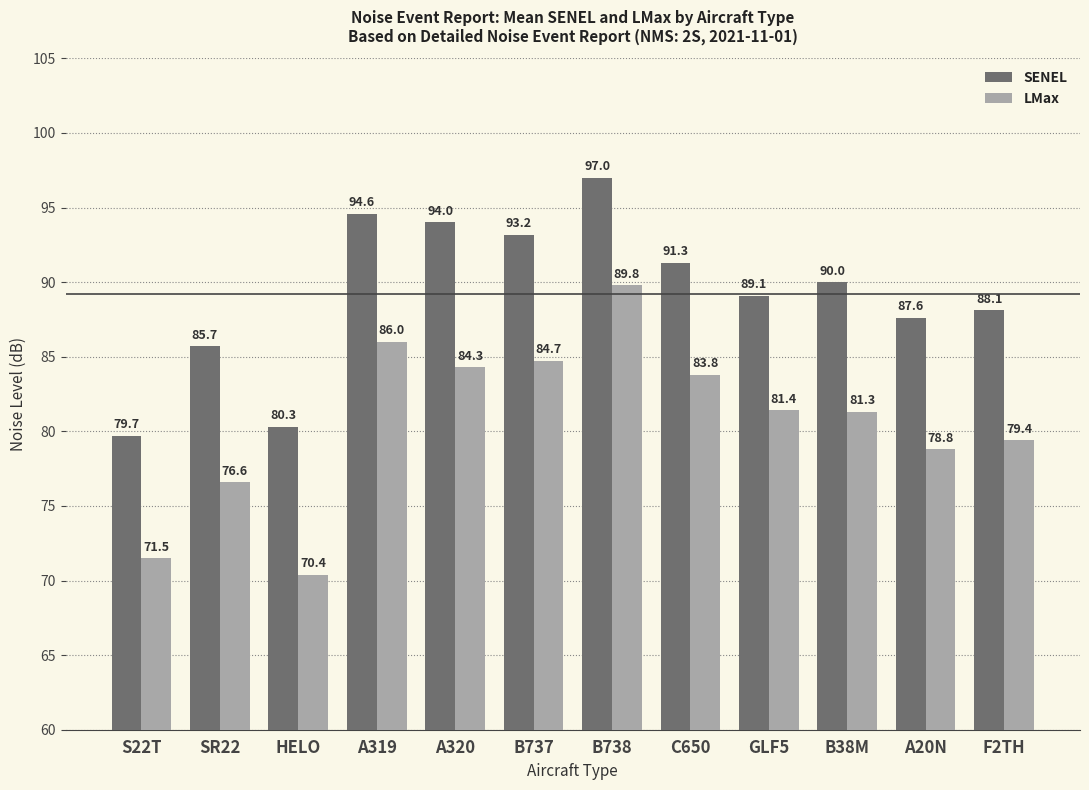

The value of SENEL at B38M is 52.9. True or false?

False